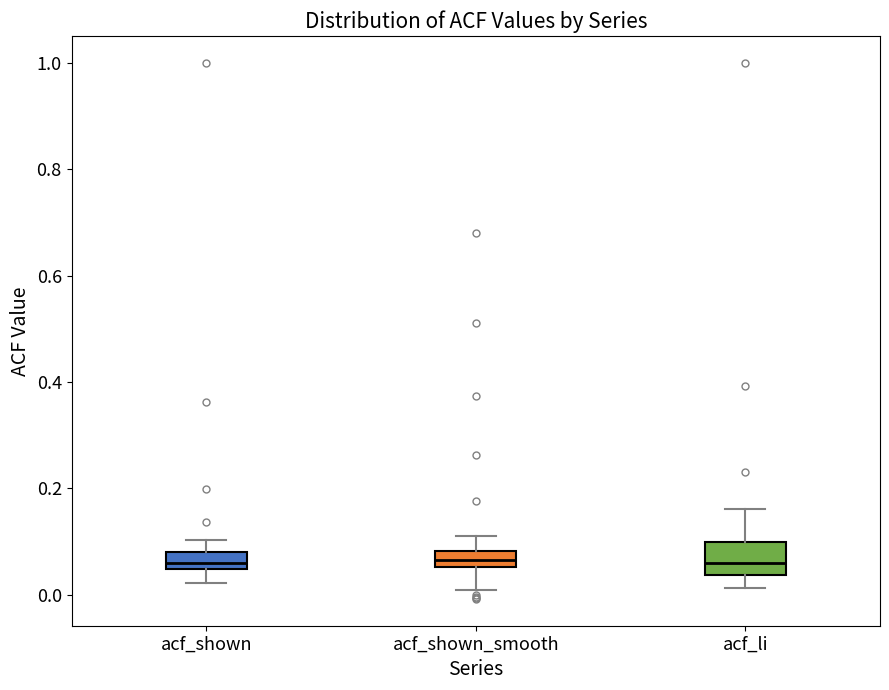

Reading left to right, transcribe this box plot: for each box, give where its median line is, the range the box spans, and where its two whiskers end, as read against the y-axis. The values are not printed on the chart, so give them approximately, as read against the axis.

acf_shown: median 0.06, box 0.04 to 0.08, whiskers 0.02 to 0.10
acf_shown_smooth: median 0.06 (inside the box), box 0.06 to 0.08, whiskers 0.00 to 0.12
acf_li: median 0.06, box 0.04 to 0.10, whiskers 0.02 to 0.16